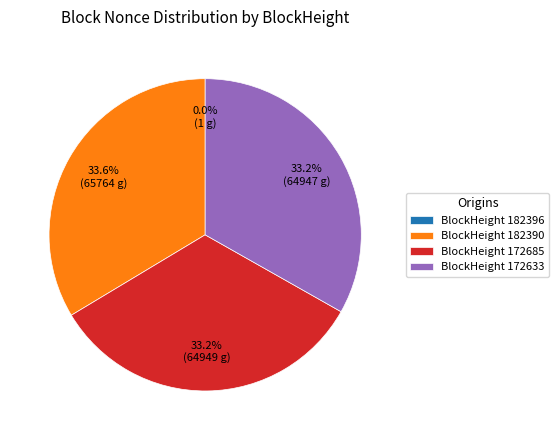

What is the ratio of the value at BlockHeight 182390 to the value at BlockHeight 172685?

1.0